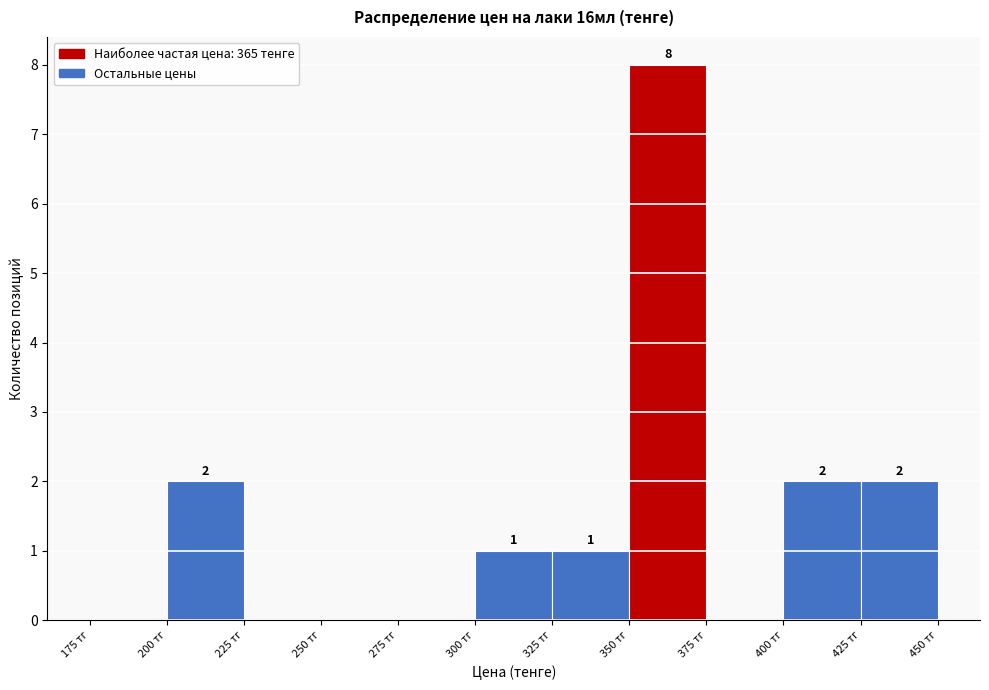

Over which range of the x-axis is the bar tallest?

350 to 375